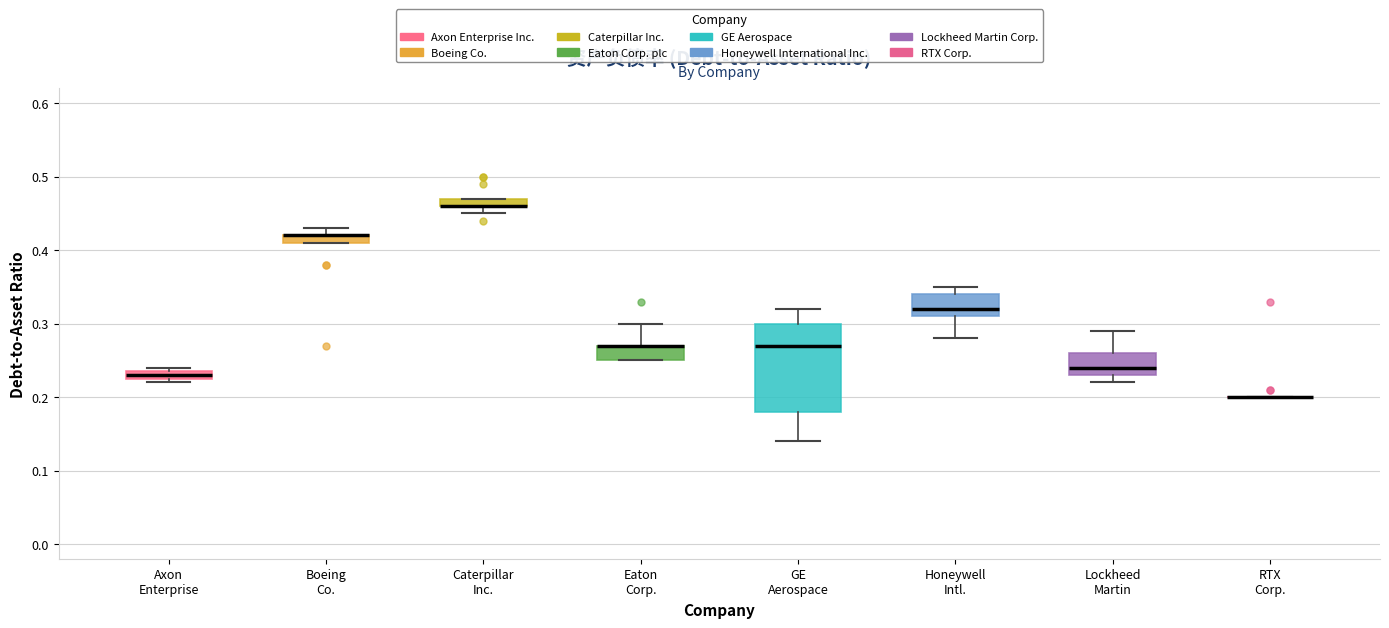

Comparing the boxes themselves (not the whiskers), which one is the tallest?

GE Aerospace